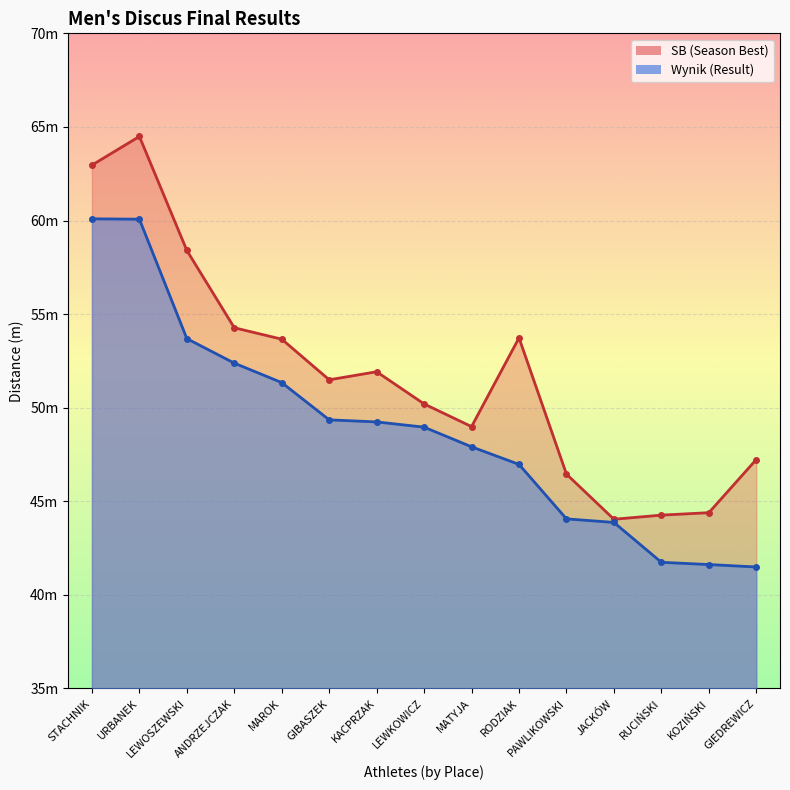

Rank the categories by Wynik value from lowest to highest.

GIEDREWICZ, KOZIŃSKI, RUCIŃSKI, JACKÓW, PAWLIKOWSKI, RODZIAK, MATYJA, LEWKOWICZ, KACPRZAK, GIBASZEK, MAROK, ANDRZEJCZAK, LEWOSZEWSKI, URBANEK, STACHNIK